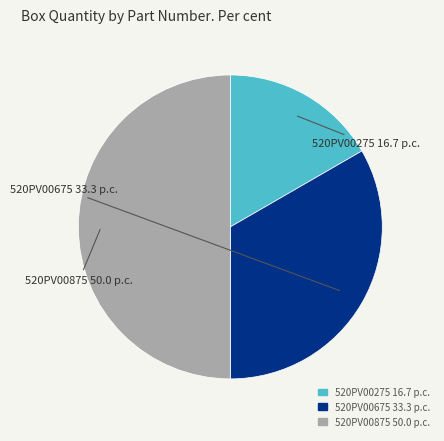

The 520PV00675 slice represents 33% of the pie. True or false?

True